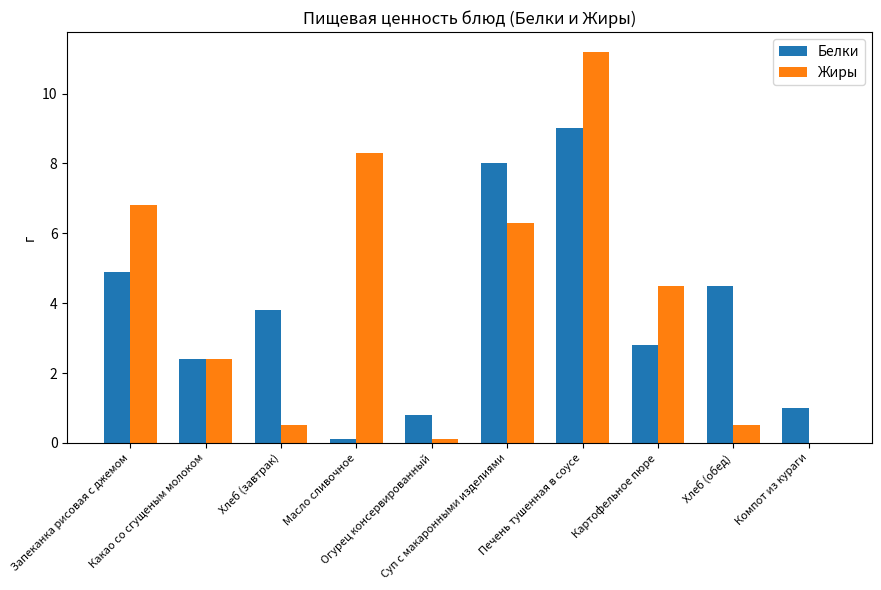

Which series has the widest spread of values?

Жиры